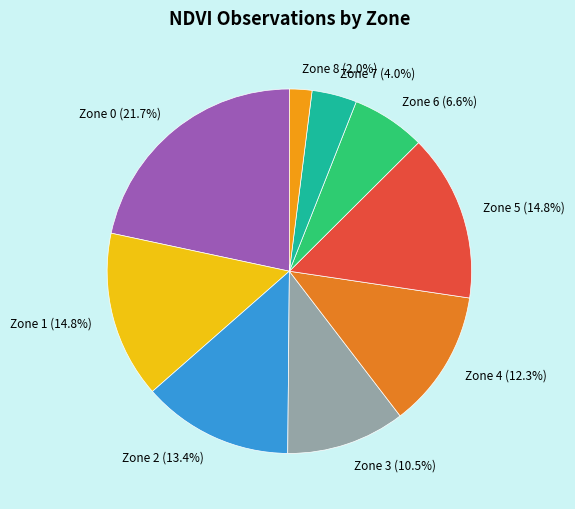

How many segments does this pie chart have?

9